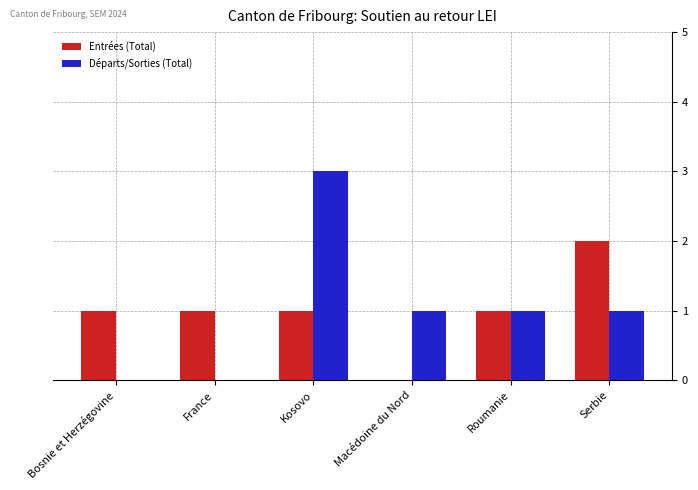

Reading left to right, transcribe all the data shown in this chart.

Entrées (Total): Bosnie et Herzégovine=1	France=1	Kosovo=1	Macédoine du Nord=0	Roumanie=1	Serbie=2
Départs/Sorties (Total): Bosnie et Herzégovine=0	France=0	Kosovo=3	Macédoine du Nord=1	Roumanie=1	Serbie=1